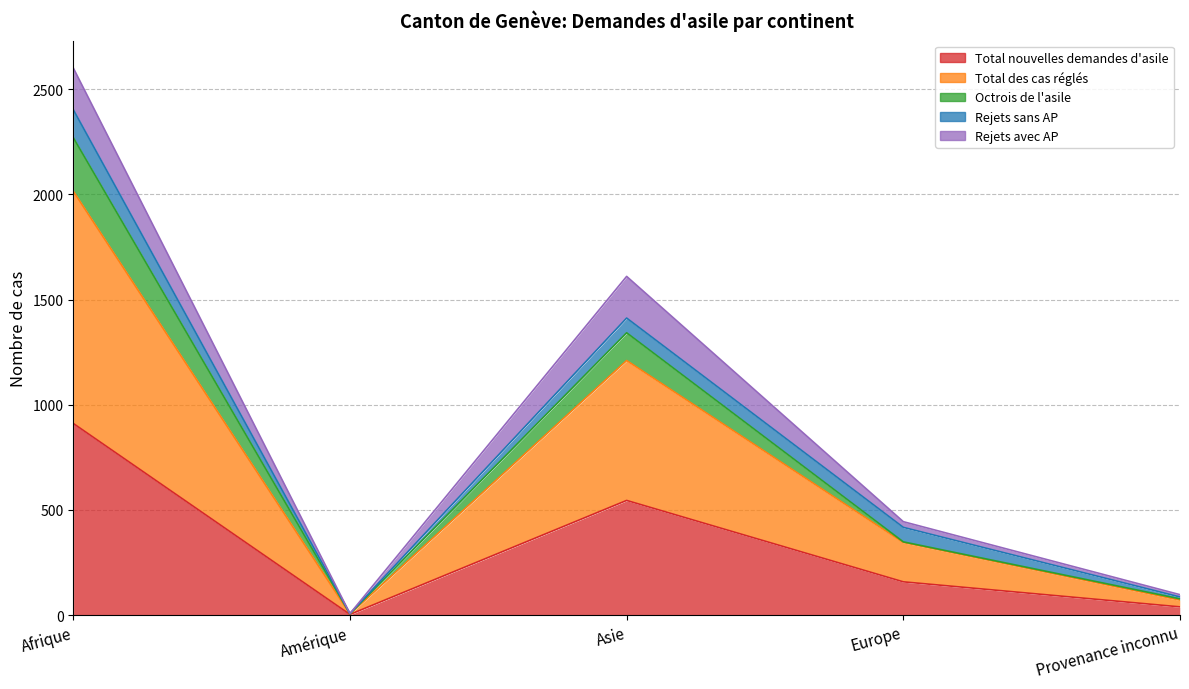

Is the value of Total des cas réglés at Afrique greater than the value of Octrois de l'asile at Provenance inconnu?

Yes